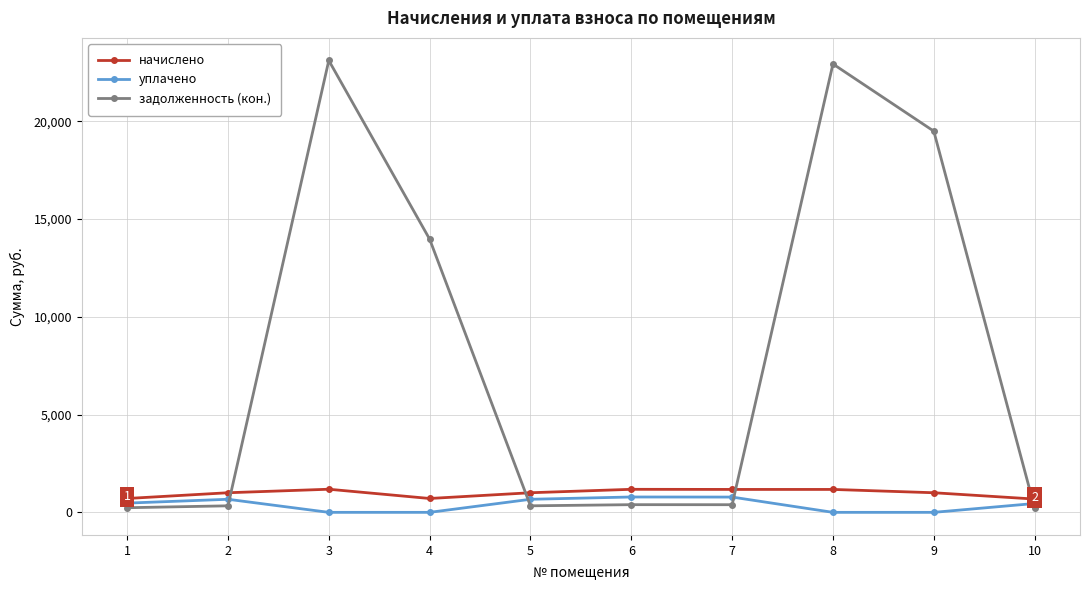

What is the value of the начислено point at the 1st from the left?

709.0